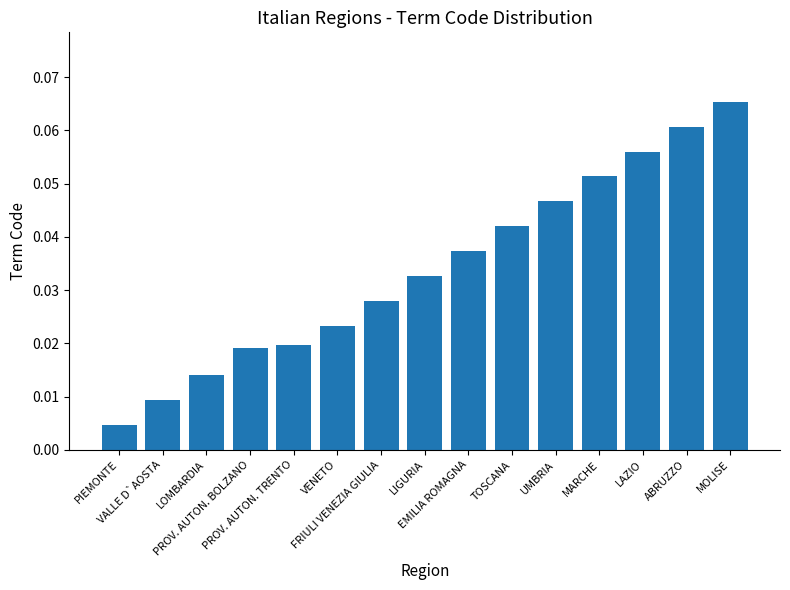

Between LIGURIA and FRIULI VENEZIA GIULIA, which is larger?

LIGURIA